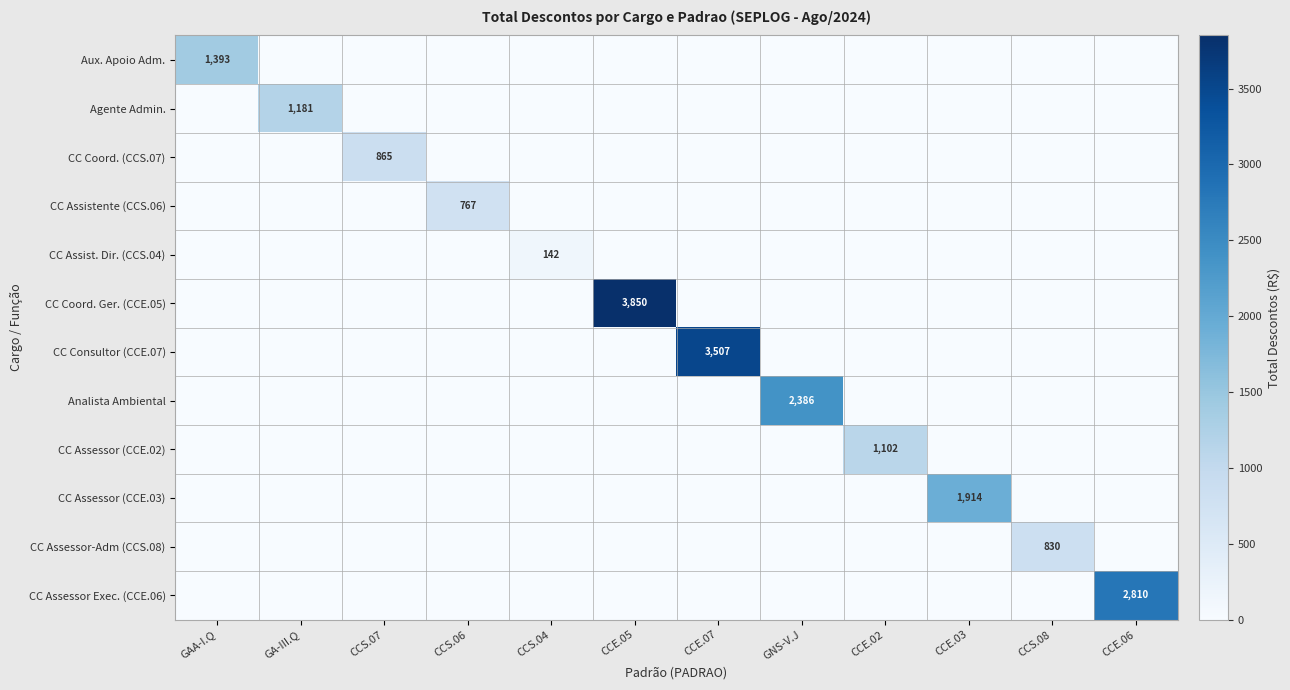

What is the spread (max minus min) of values at CCE.07?

3507.3